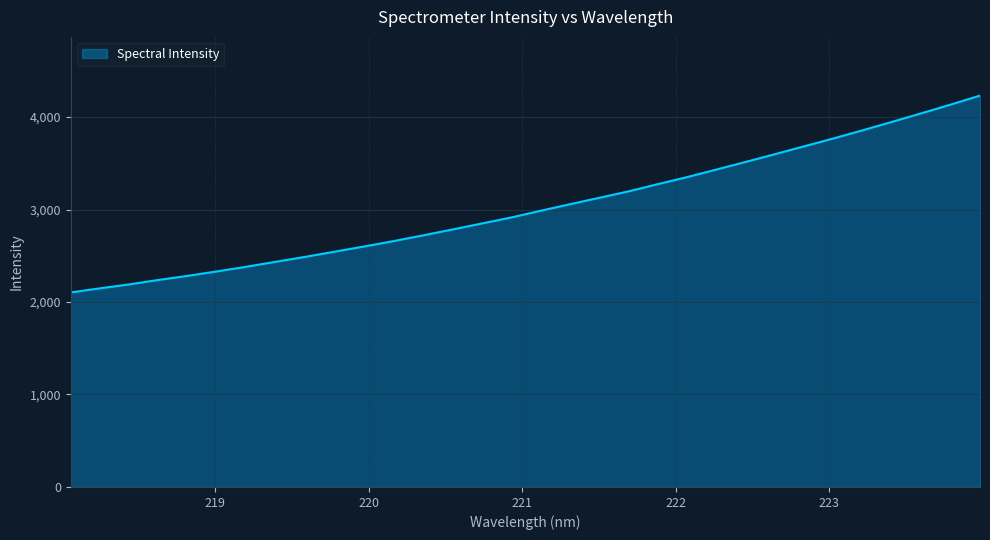

What is the minimum value shown in the chart?

2103.8